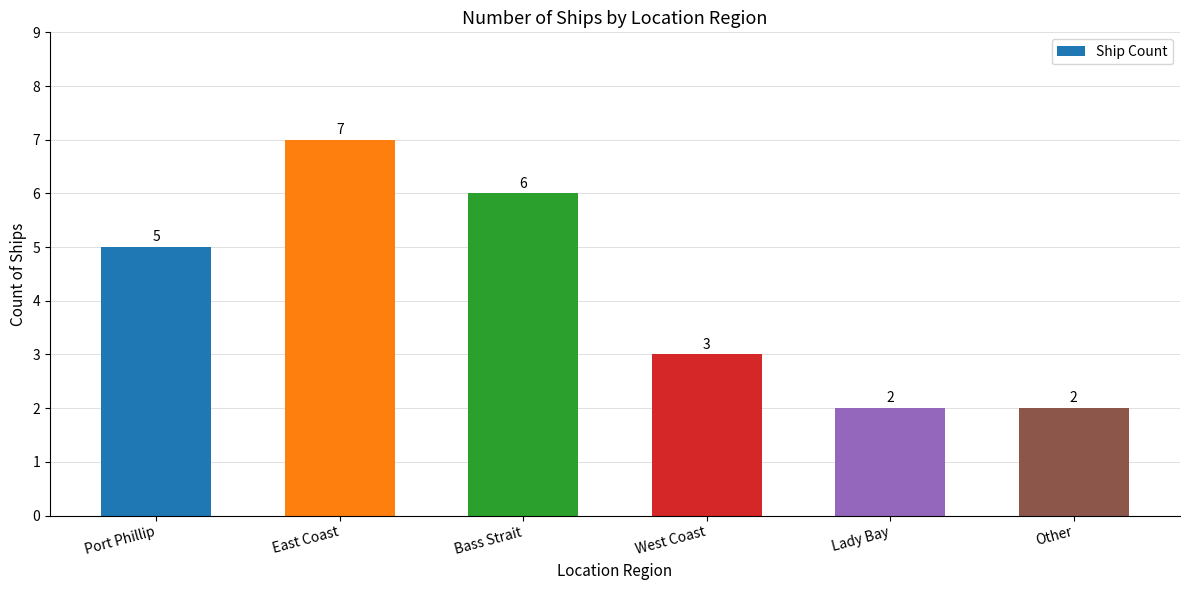

What is the ratio of the value at Port Phillip to the value at West Coast?

1.7